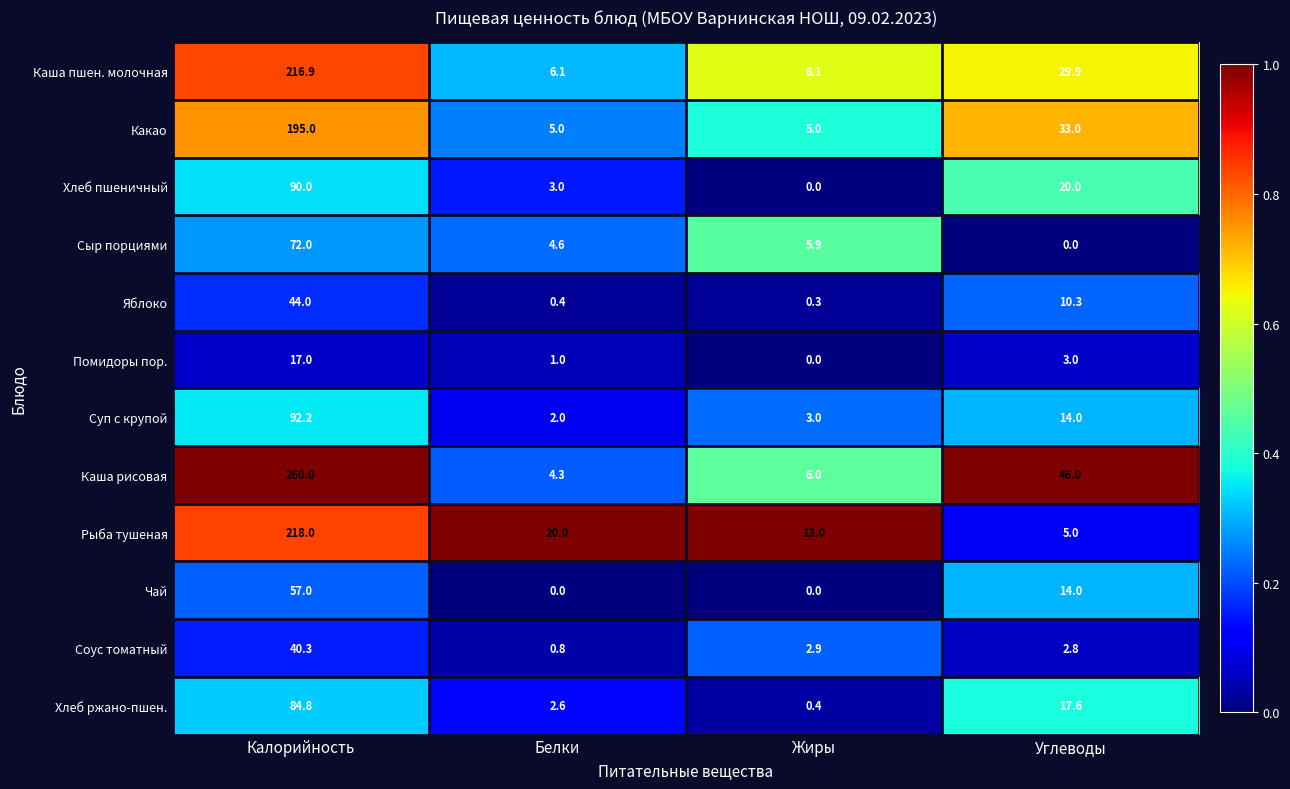

List the labels in order of Каша рисовая value, smallest first.

Белки, Жиры, Углеводы, Калорийность